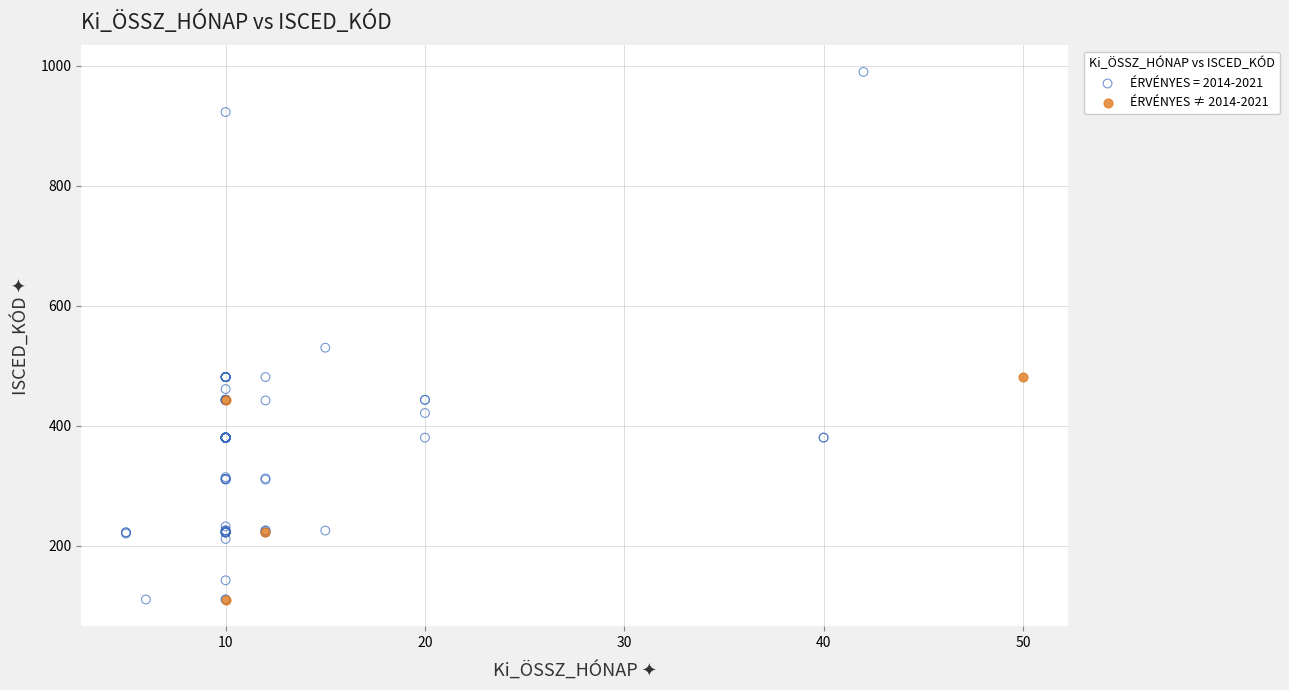

Which series reaches the maximum Y coordinate?

ÉRVÉNYES = 2014-2021